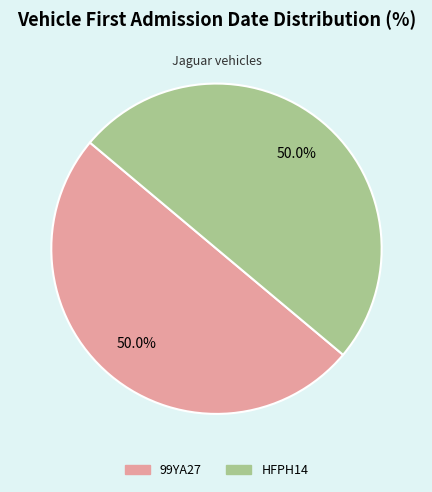

What percentage is NOT represented by HFPH14?

50.0%